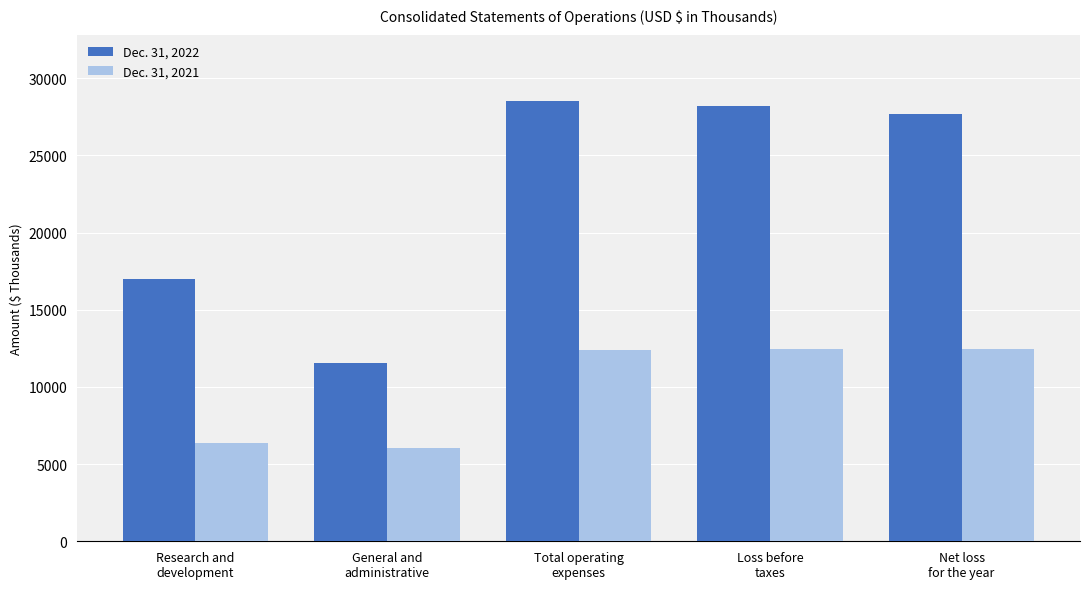

Count the number of categories in the chart.

5